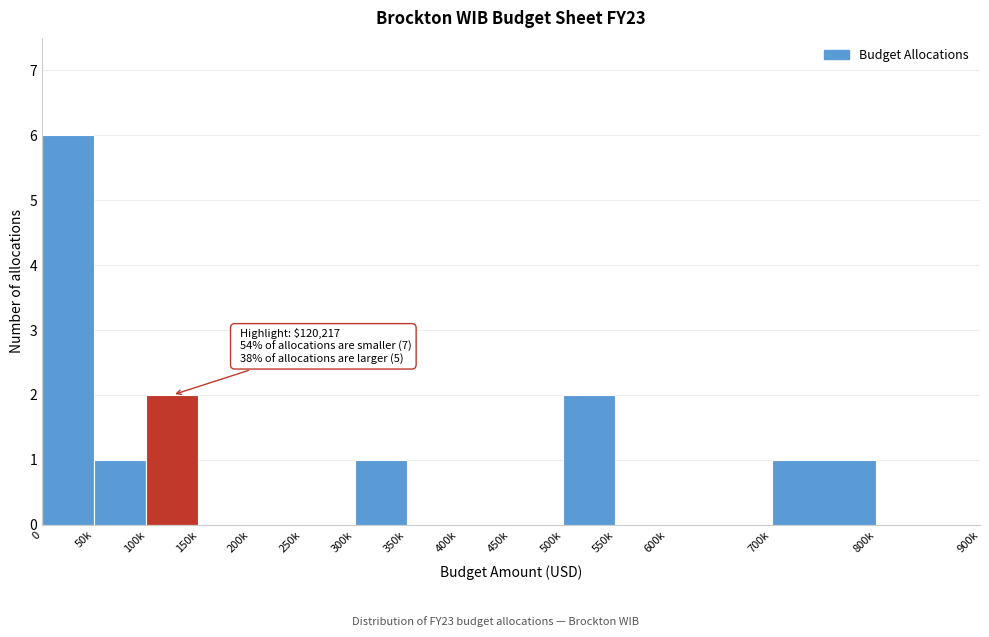

Reading left to right, list all the values displayed in this chart.

0=6	50k=1	100k=2	150k=0	200k=0	250k=0	300k=1	350k=0	400k=0	450k=0	500k=2	550k=0	600k=0	700k=1	800k=0